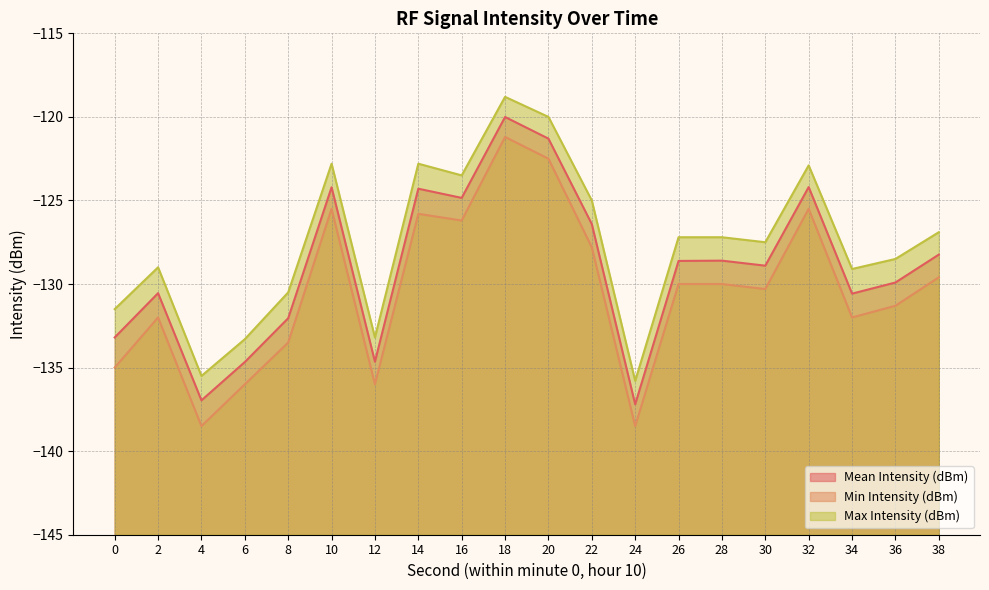

True or false: Max Intensity (dBm) and Min Intensity (dBm) intersect in this chart.

False